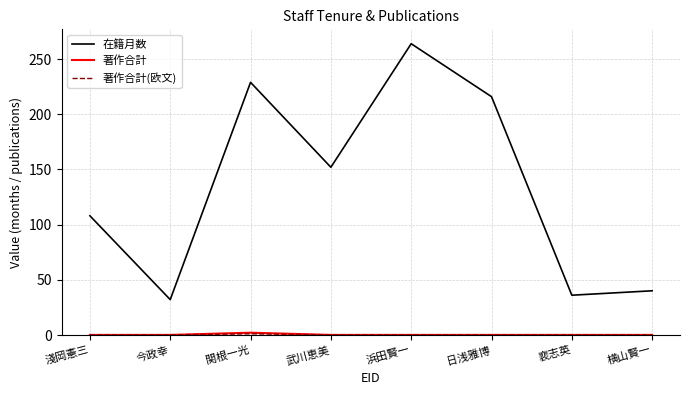

Which category has the highest value across all series?

浜田賢一